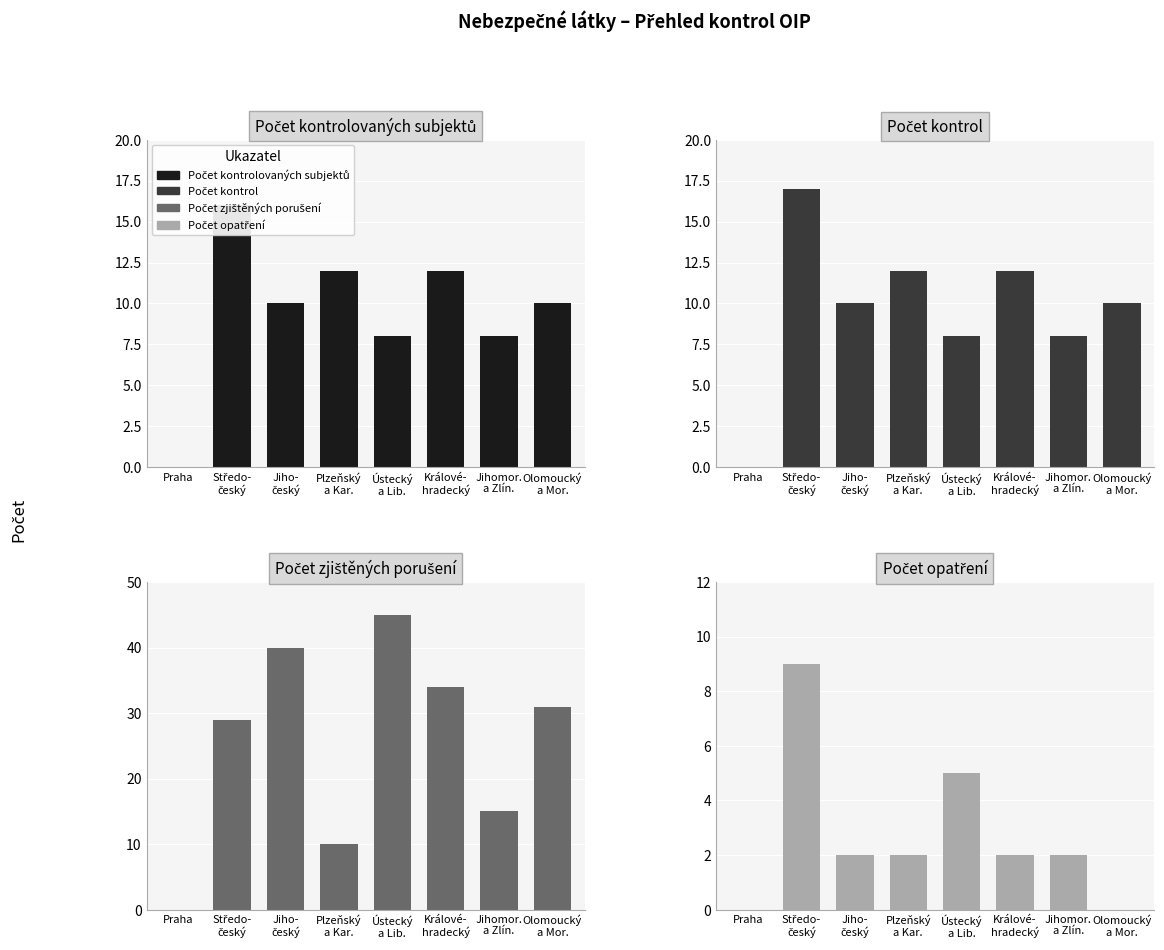

Reading right to left, what are all the values shown in this chart?

Počet kontrolovaných subjektů: 10	8	12	8	12	10	16	0
Počet kontrol: 10	8	12	8	12	10	17	0
Počet zjištěných porušení: 31	15	34	45	10	40	29	0
Počet opatření: 0	2	2	5	2	2	9	0